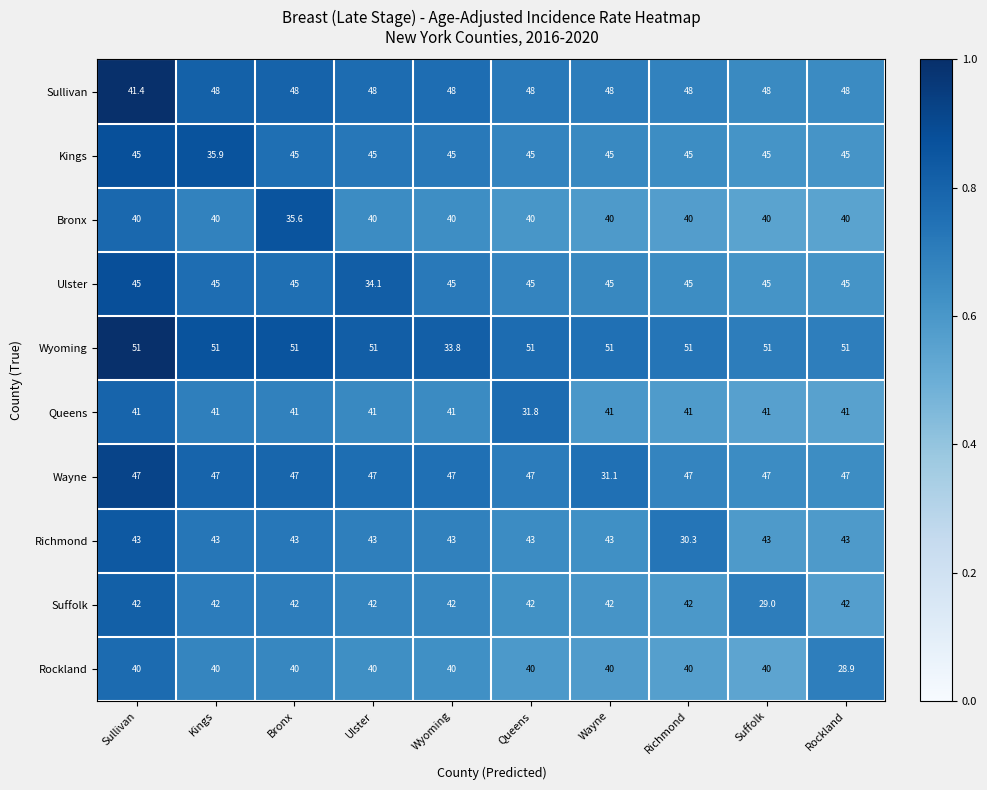

Which series has the largest total across all categories?

Wyoming